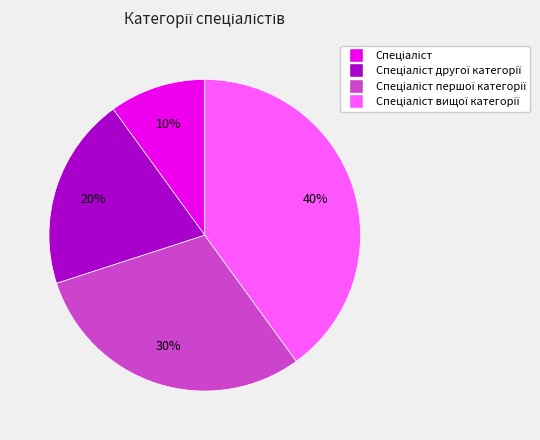

How many segments does this pie chart have?

4